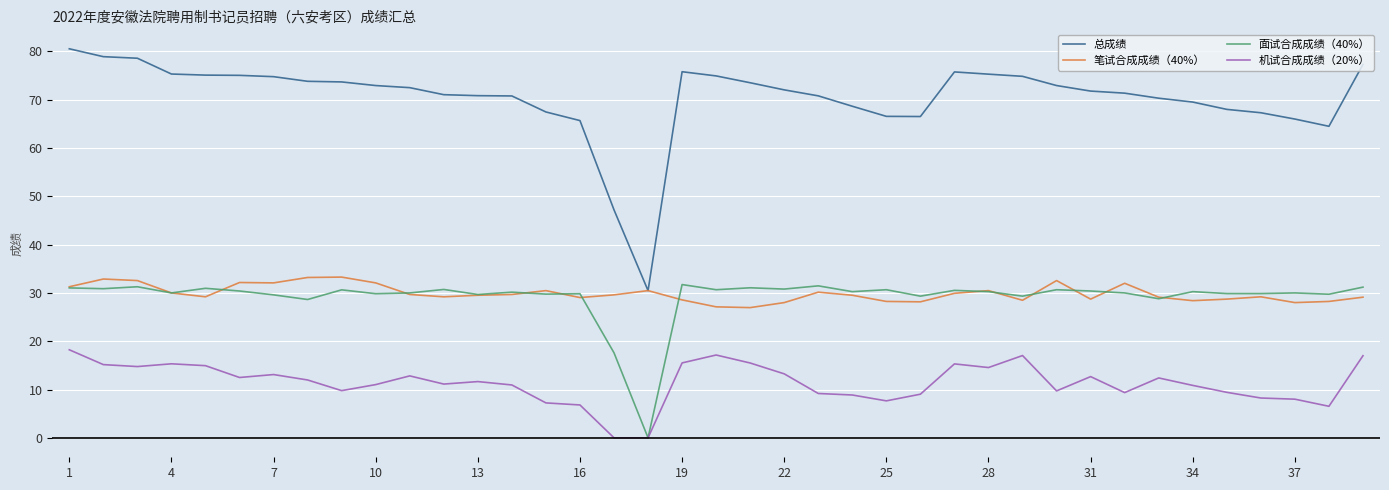

Which series has the widest spread of values?

总成绩